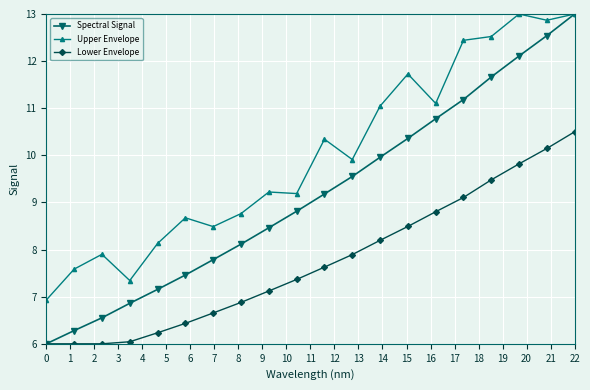

How many lines are shown in the chart?

3